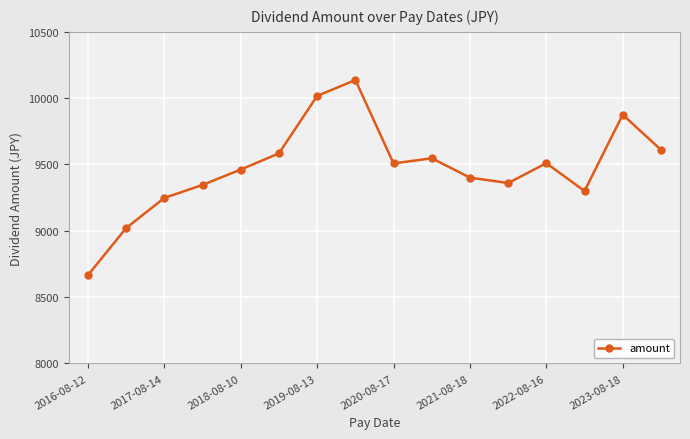

What is the difference between the maximum and second lowest values?

1116